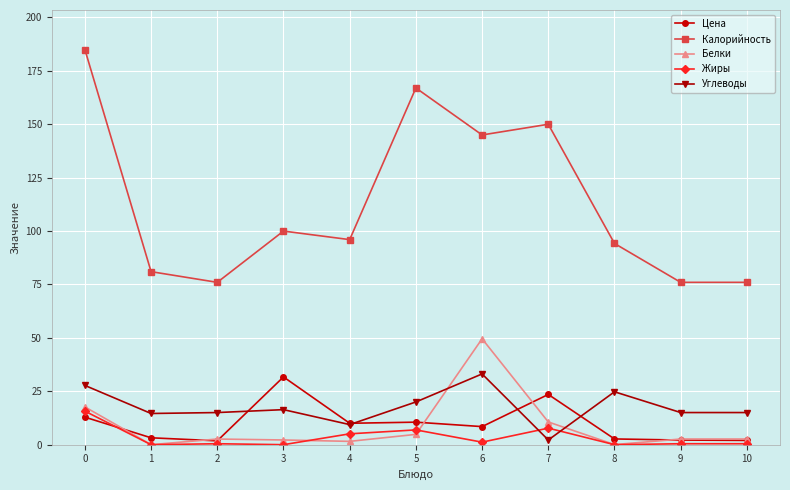

What is the value of the Калорийность point at the 8th from the left?

150.0